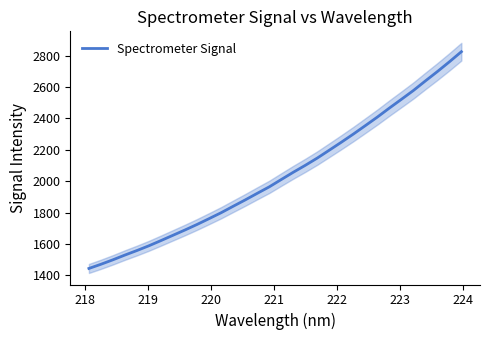

What is the difference between the maximum and minimum values?

1380.6